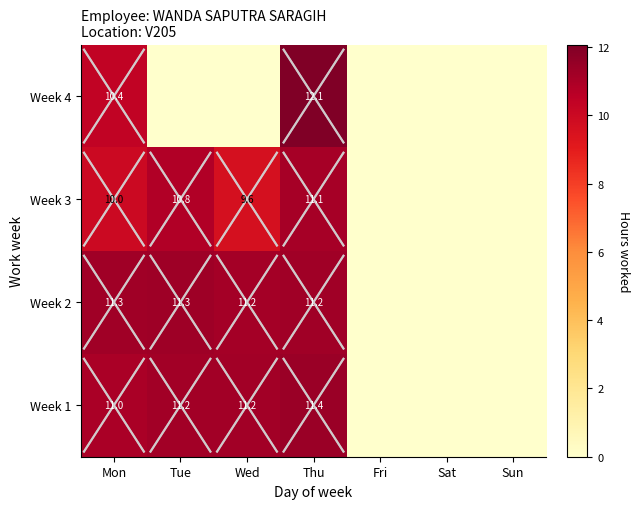

What is the total value across all series at Thu?

45.8